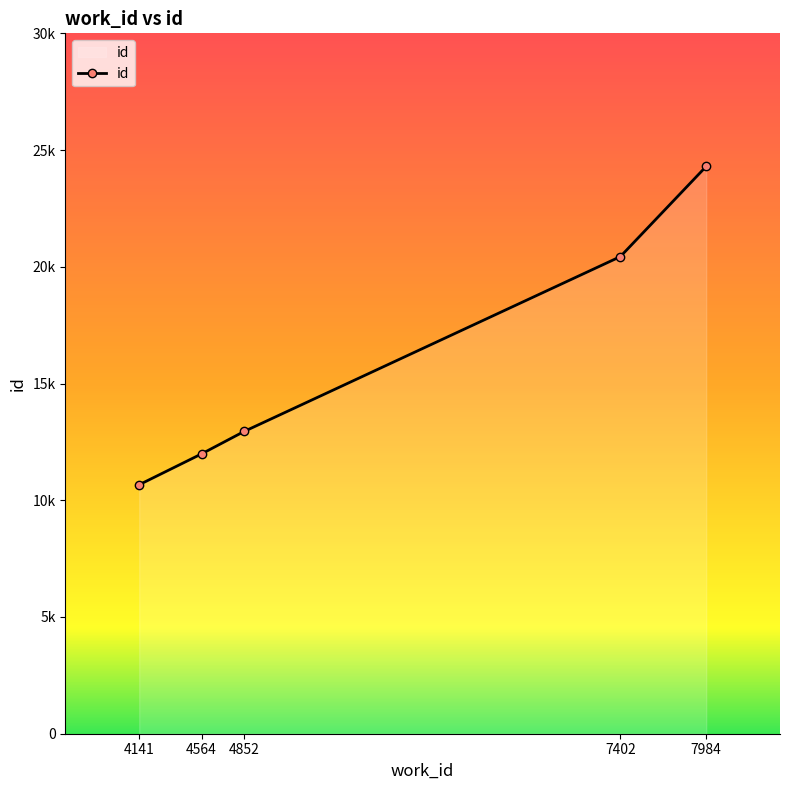

Count the number of data series in this chart.

1